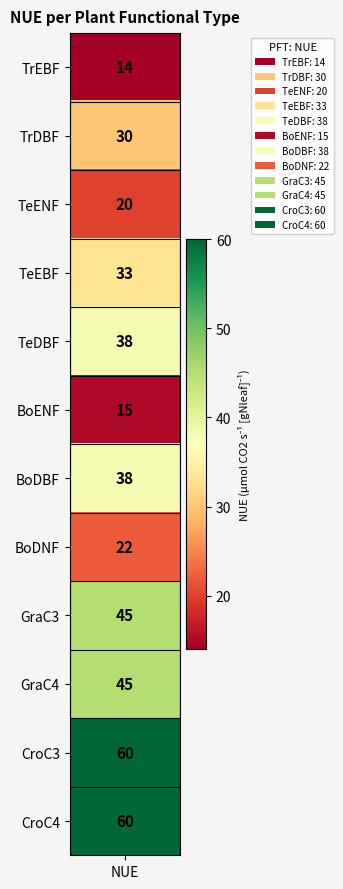

Reading left to right, list all the values displayed in this chart.

14	30	20	33	38	15	38	22	45	45	60	60